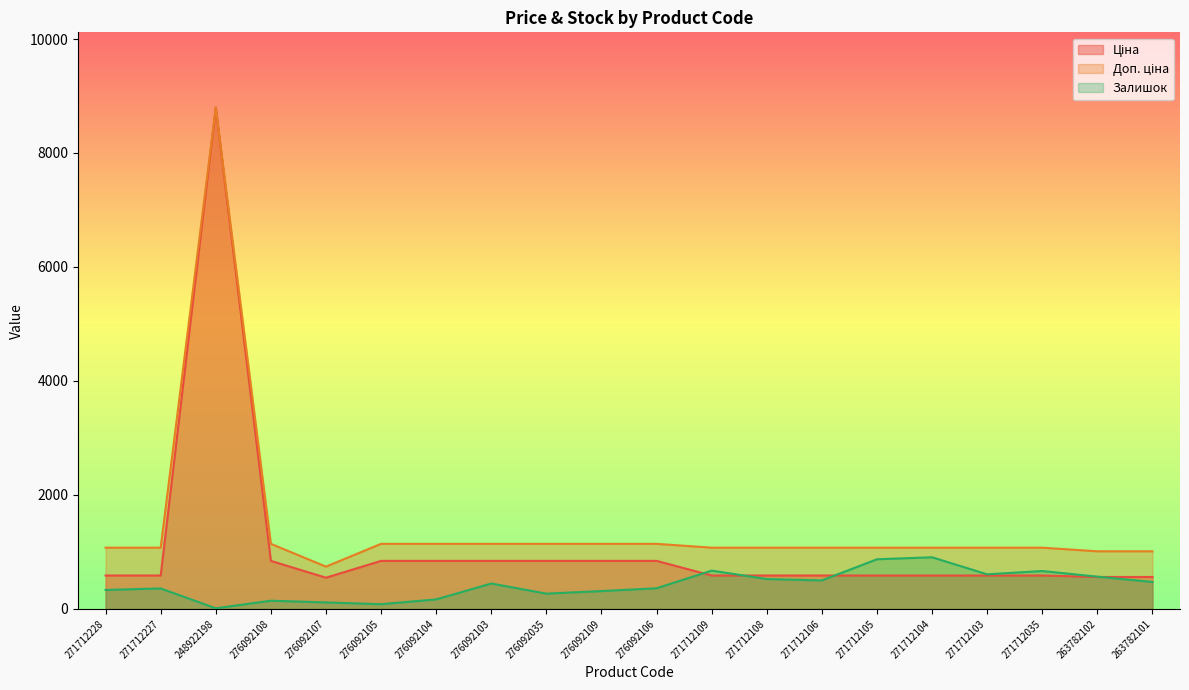

Reading right to left, transcribe all the data shown in this chart.

Ціна: 263782101=560.2	263782102=560.2	271712035=586.0	271712103=586.0	271712104=586.0	271712105=586.0	271712106=586.0	271712108=586.0	271712109=586.0	276092106=842.8	276092109=842.8	276092035=842.8	276092103=842.8	276092104=842.8	276092105=842.8	276092107=547.8	276092108=842.8	248922198=8797.6	271712227=586.0	271712228=586.0
Доп. ціна: 263782101=1011.0	263782102=1011.0	271712035=1074.5	271712103=1074.5	271712104=1074.5	271712105=1074.5	271712106=1074.5	271712108=1074.5	271712109=1074.5	276092106=1142.1	276092109=1142.1	276092035=1142.1	276092103=1142.1	276092104=1142.1	276092105=1142.1	276092107=742.0	276092108=1142.1	248922198=8797.6	271712227=1074.5	271712228=1074.5
Залишок: 263782101=473.0	263782102=566.0	271712035=665.0	271712103=607.0	271712104=906.0	271712105=871.0	271712106=500.0	271712108=524.0	271712109=672.0	276092106=362.0	276092109=313.0	276092035=268.0	276092103=446.0	276092104=167.0	276092105=83.0	276092107=114.0	276092108=144.0	248922198=11.0	271712227=359.0	271712228=333.0